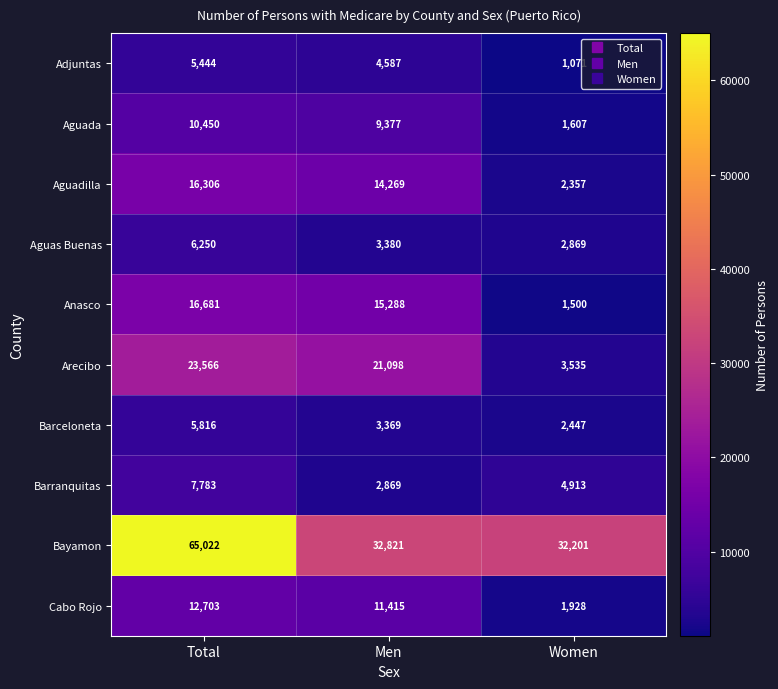

Which series changed the most between Total and Men?

Bayamon